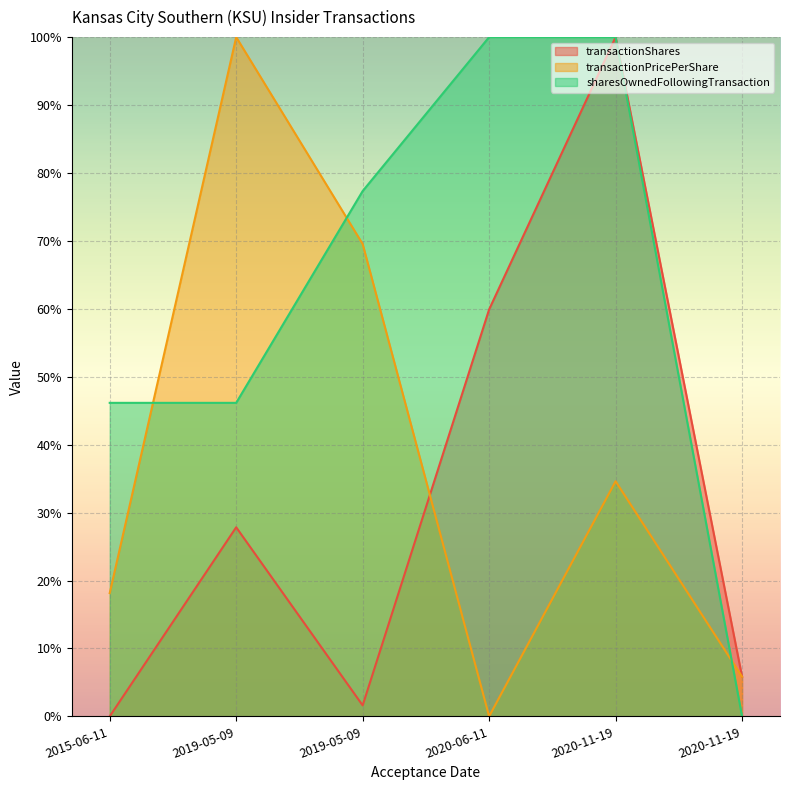

Where is sharesOwnedFollowingTransaction nearest to the value 49?

2015-06-11